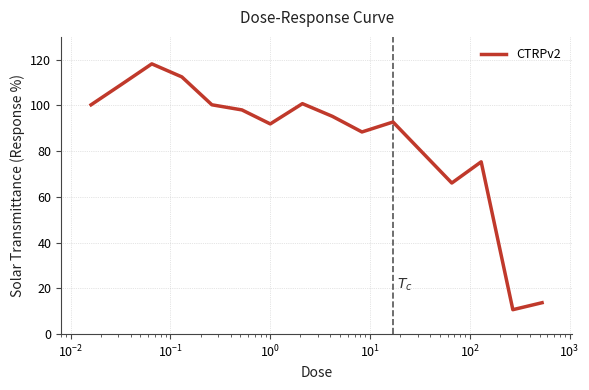

How many lines are shown in the chart?

1